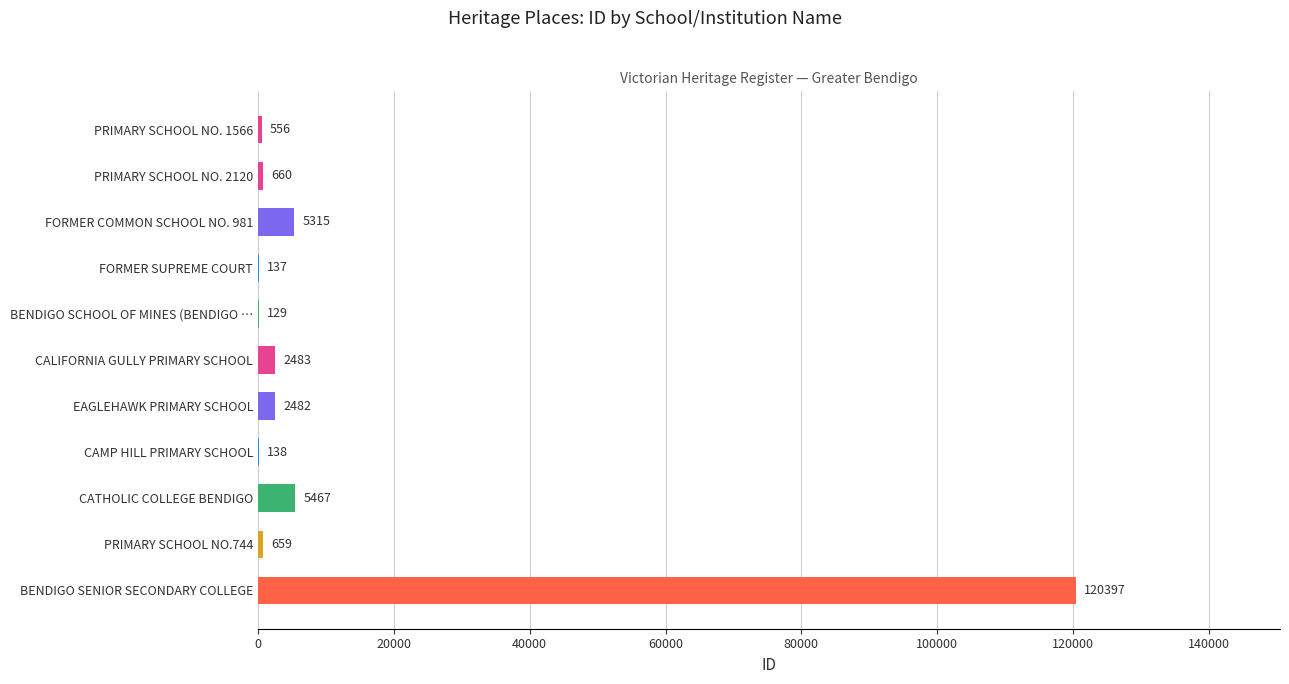

What is the change in value from FORMER COMMON SCHOOL NO. 981 to FORMER SUPREME COURT?

-5178